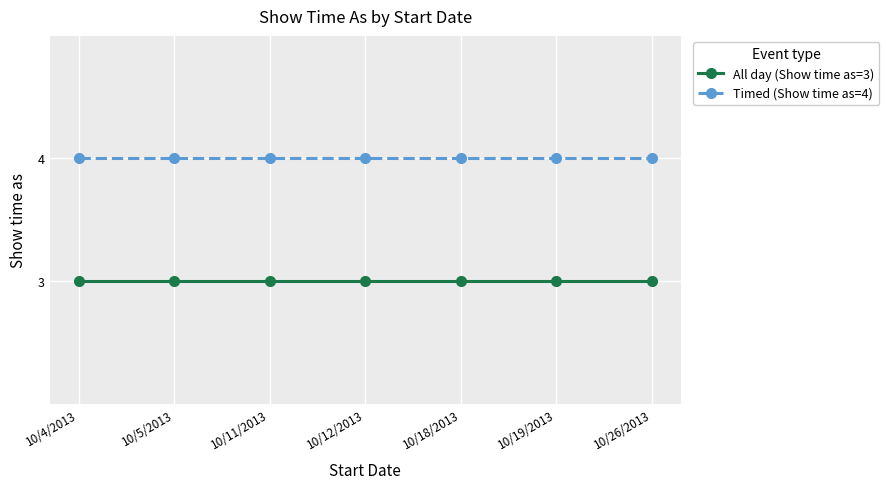

Is the value of Timed (Show time as=4) at 10/4/2013 greater than the value of All day (Show time as=3) at 10/11/2013?

Yes